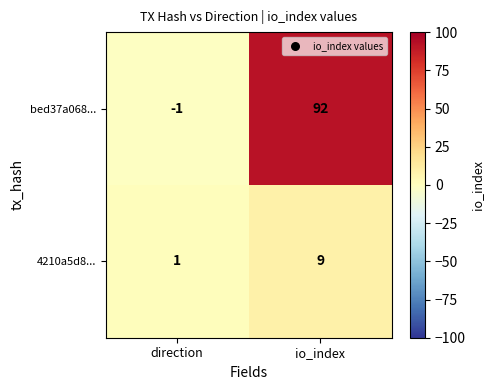

Rank the series at direction from highest to lowest value.

4210a5d8..., bed37a068...